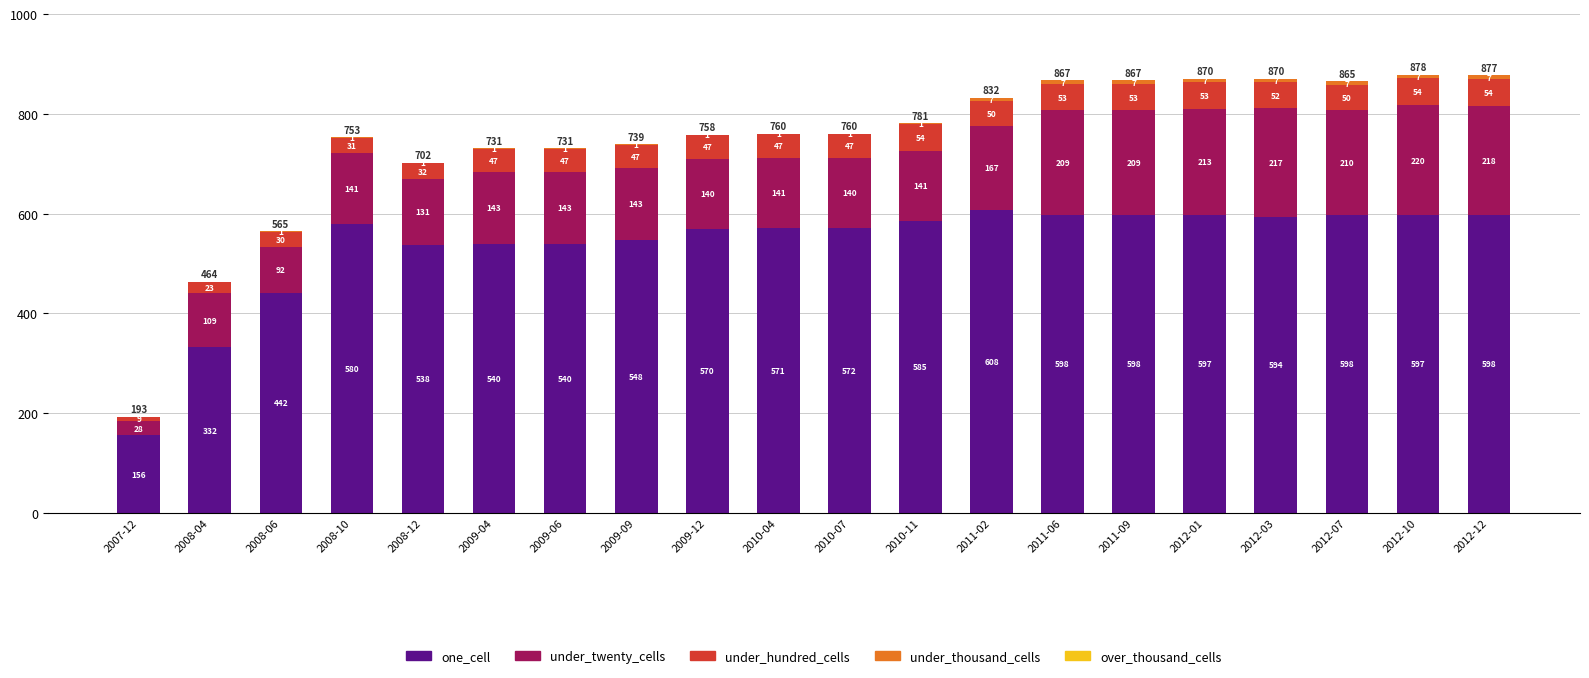

How many series are shown in this chart?

4